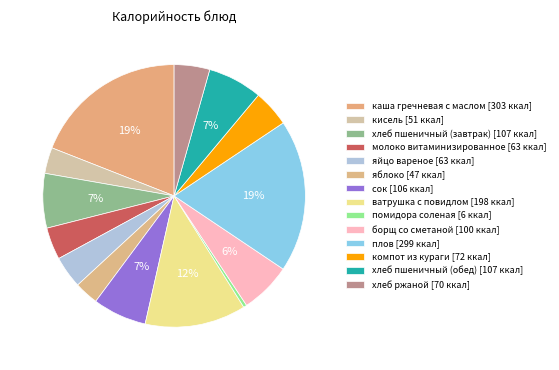

To the nearest percent, what is the combined percentage of хлеб пшеничный (обед) and сок?

13%